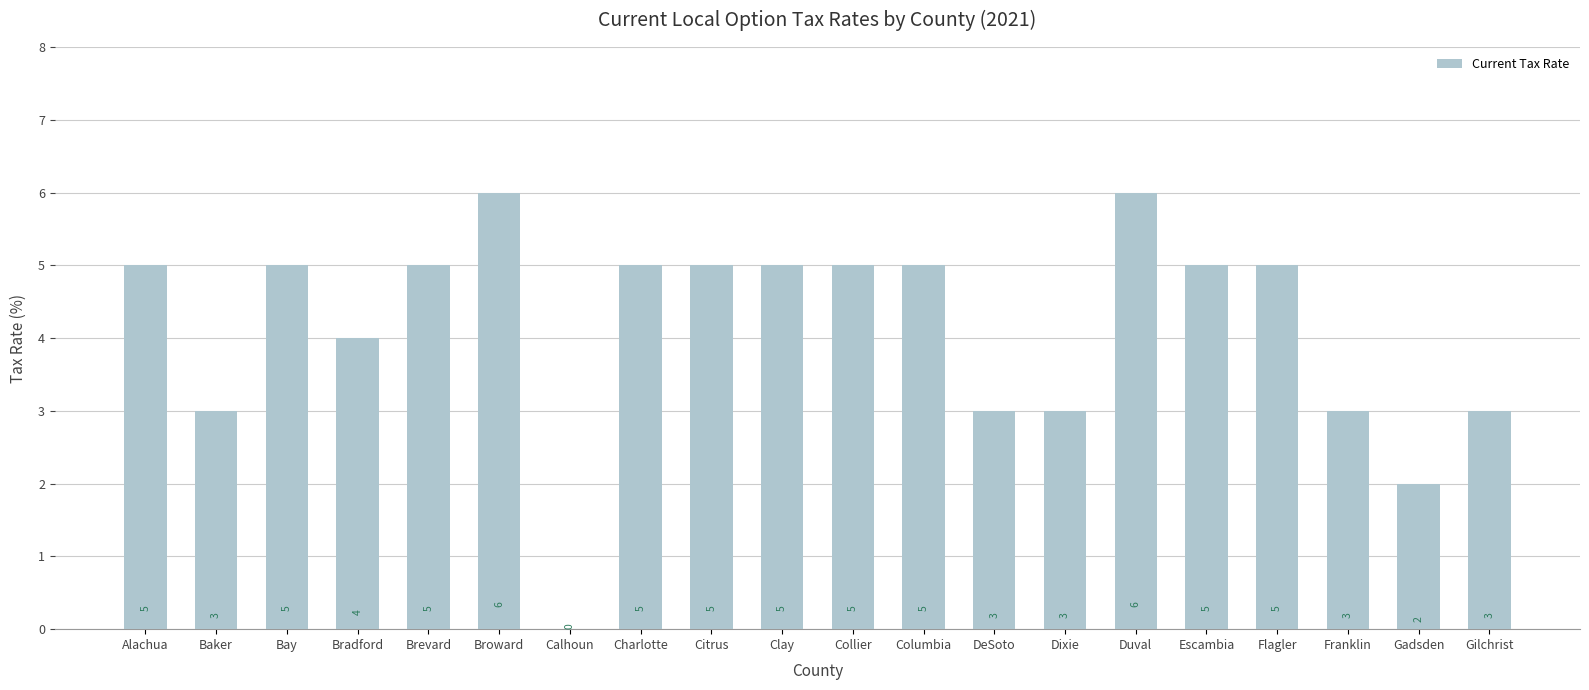

True or false: the data shows 3 at Dixie.

True